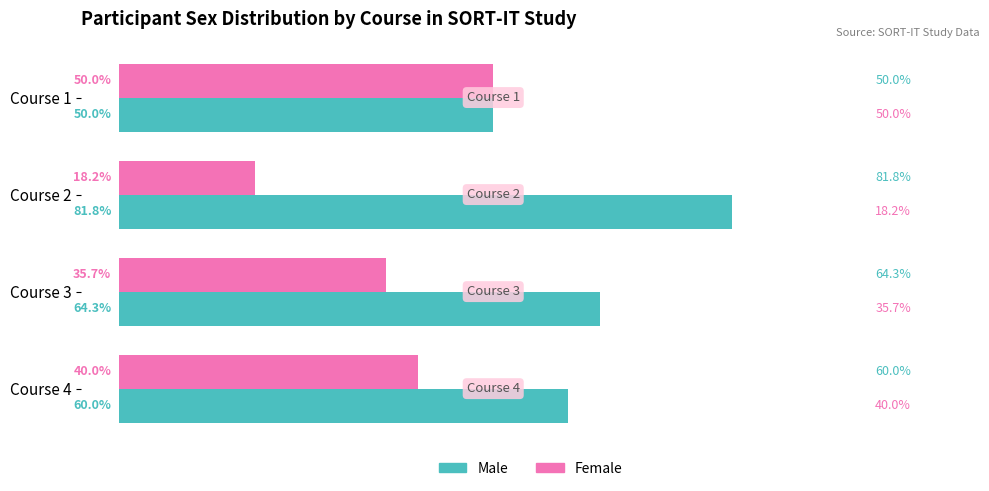

At which category does the chart reach its minimum across all series?

Course 2